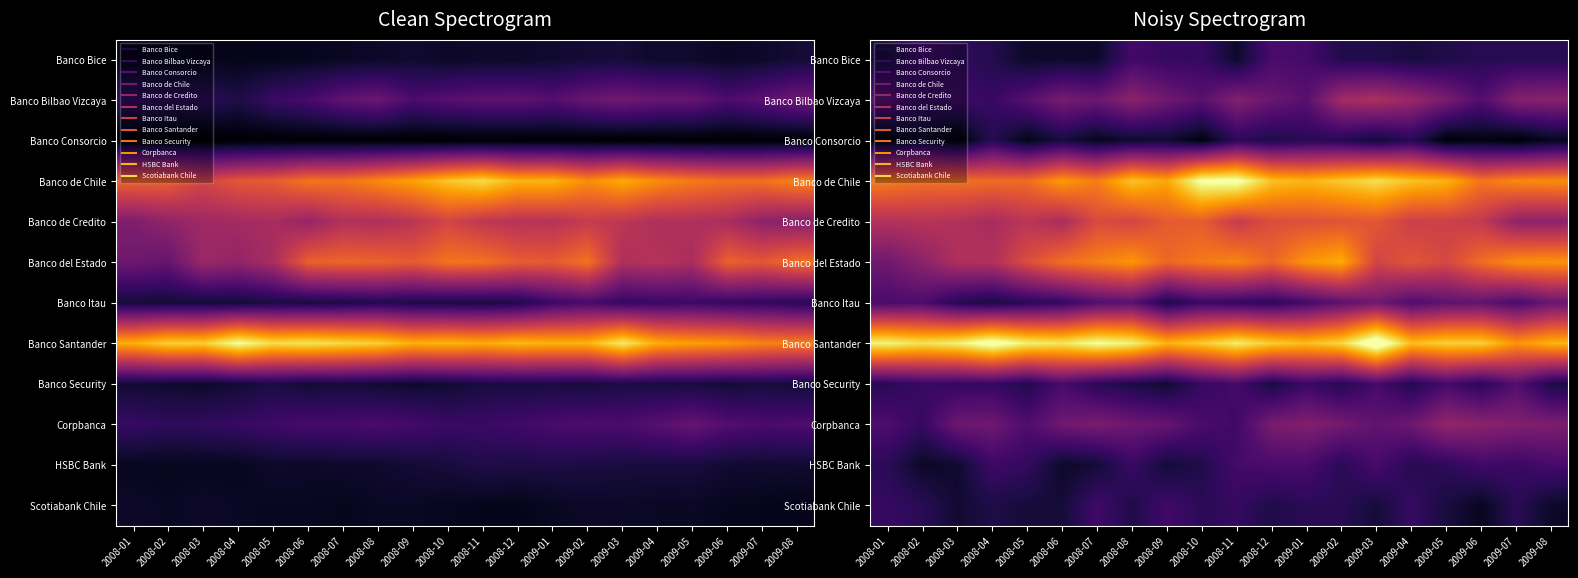

Is it true that Banco de Credito equals 2908.4 at 2008-05?

False